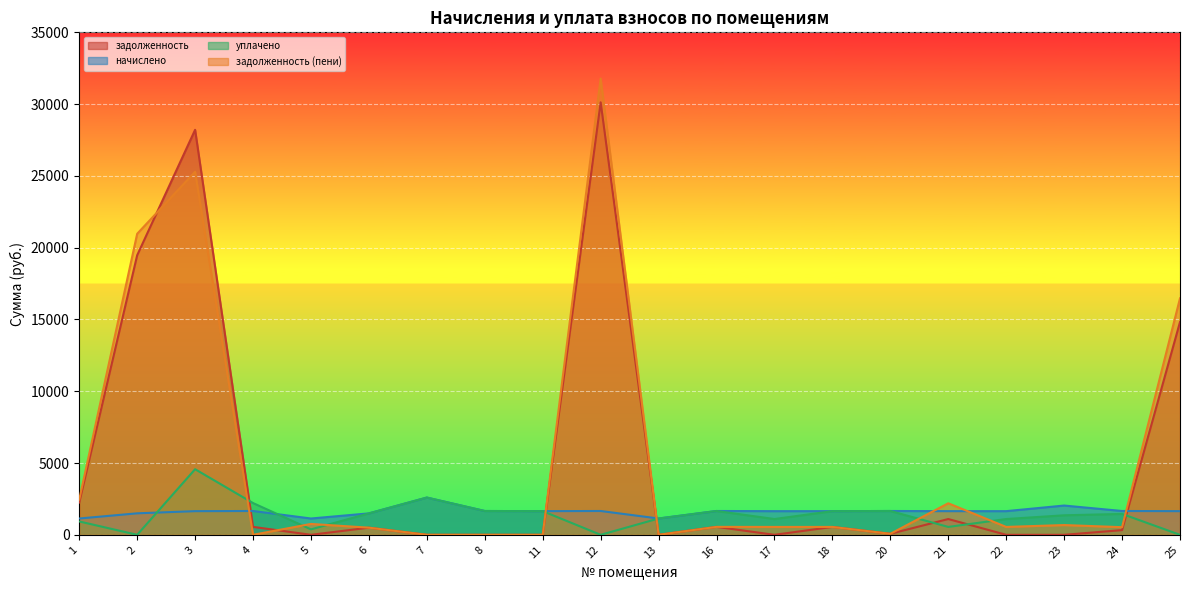

True or false: задолженность has more than 0 interior local peaks.

True